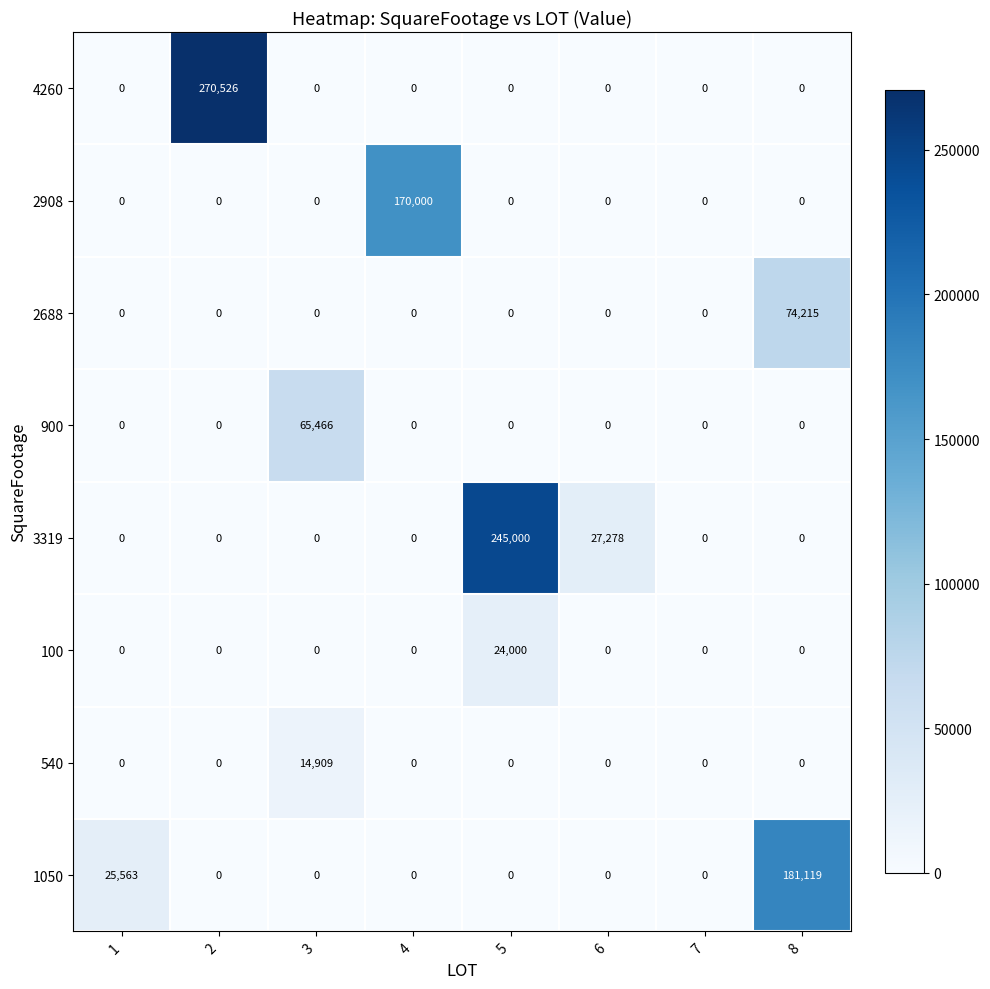

The value of 100 at 3 is -10620. True or false?

False